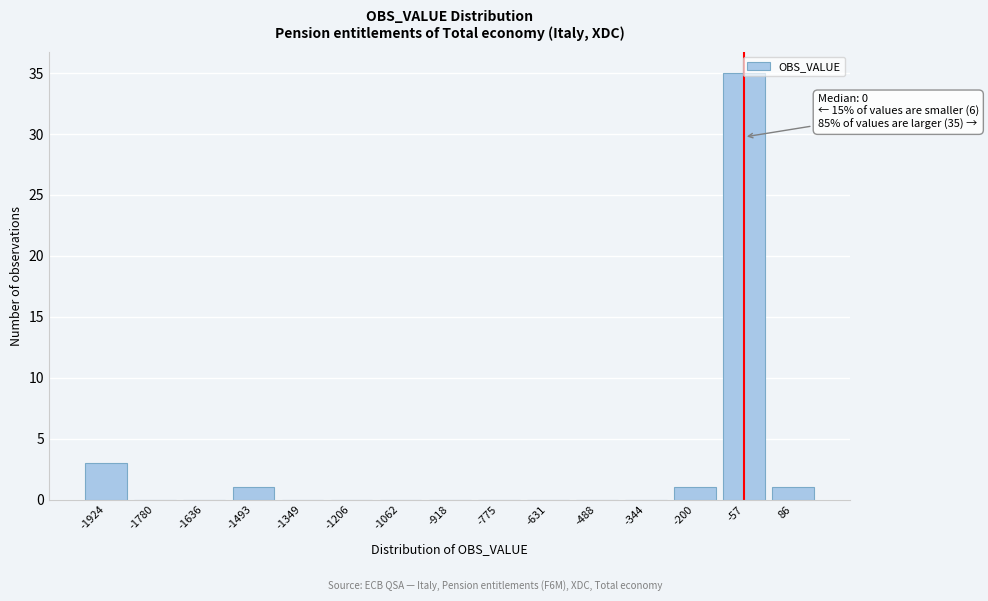

The chart shows a value of 0 at -1636. True or false?

True